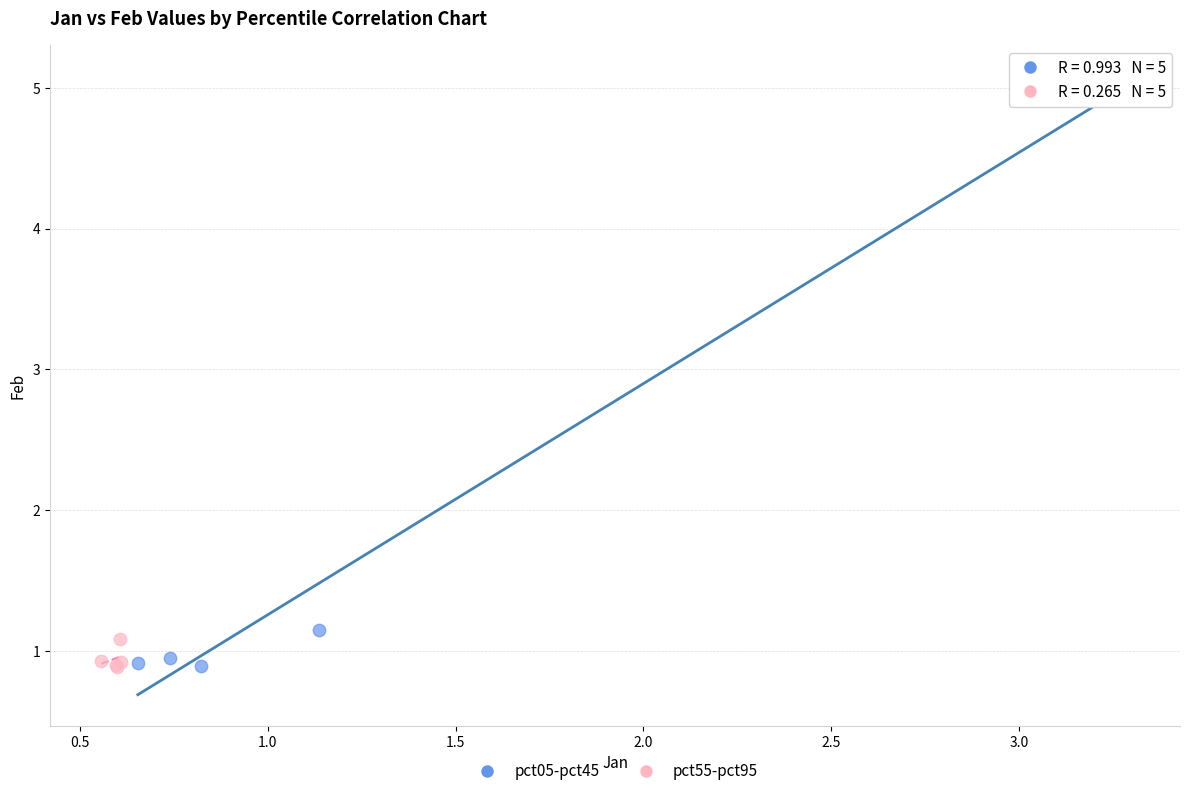

Which series has the largest Y range (max minus min)?

pct05-pct45